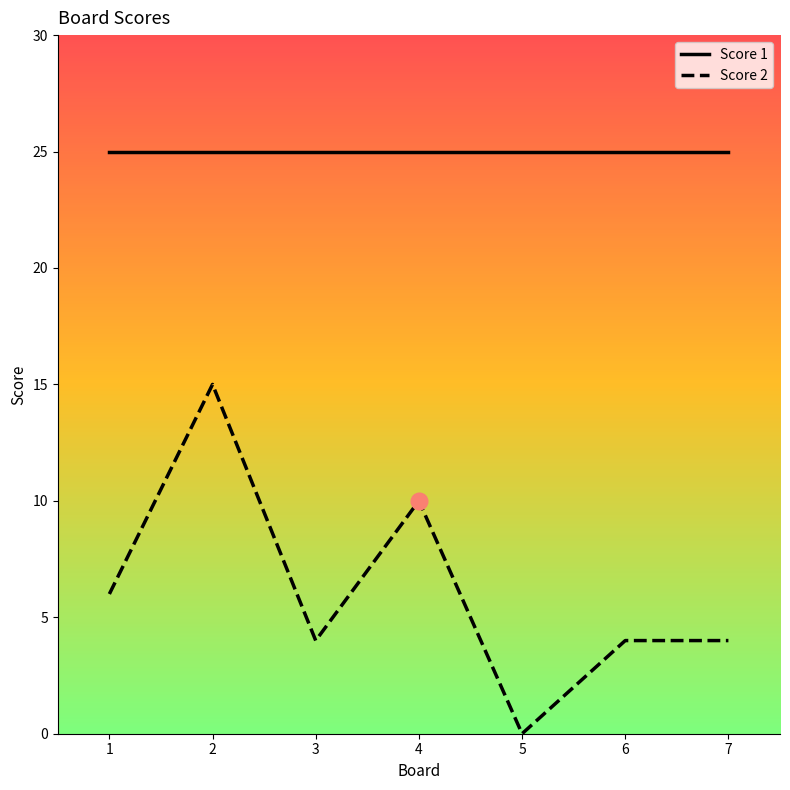

At 4, list the series in order from smallest to largest.

Score 2, Score 1